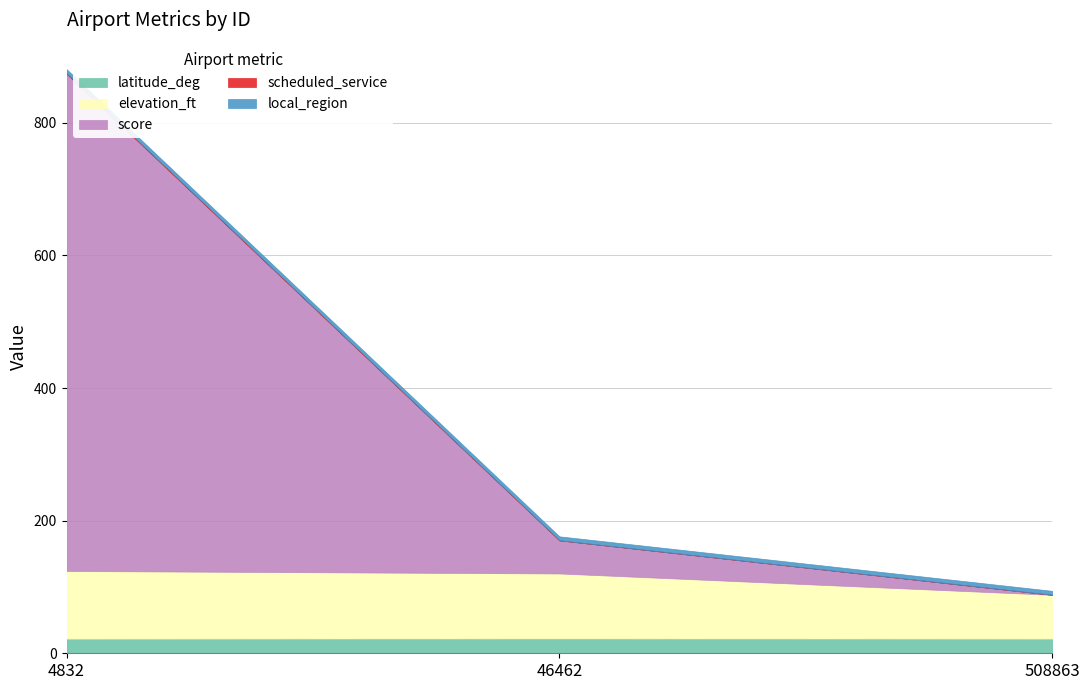

At 46462, list the series in order from largest to smallest.

elevation_ft, score, latitude_deg, local_region, scheduled_service